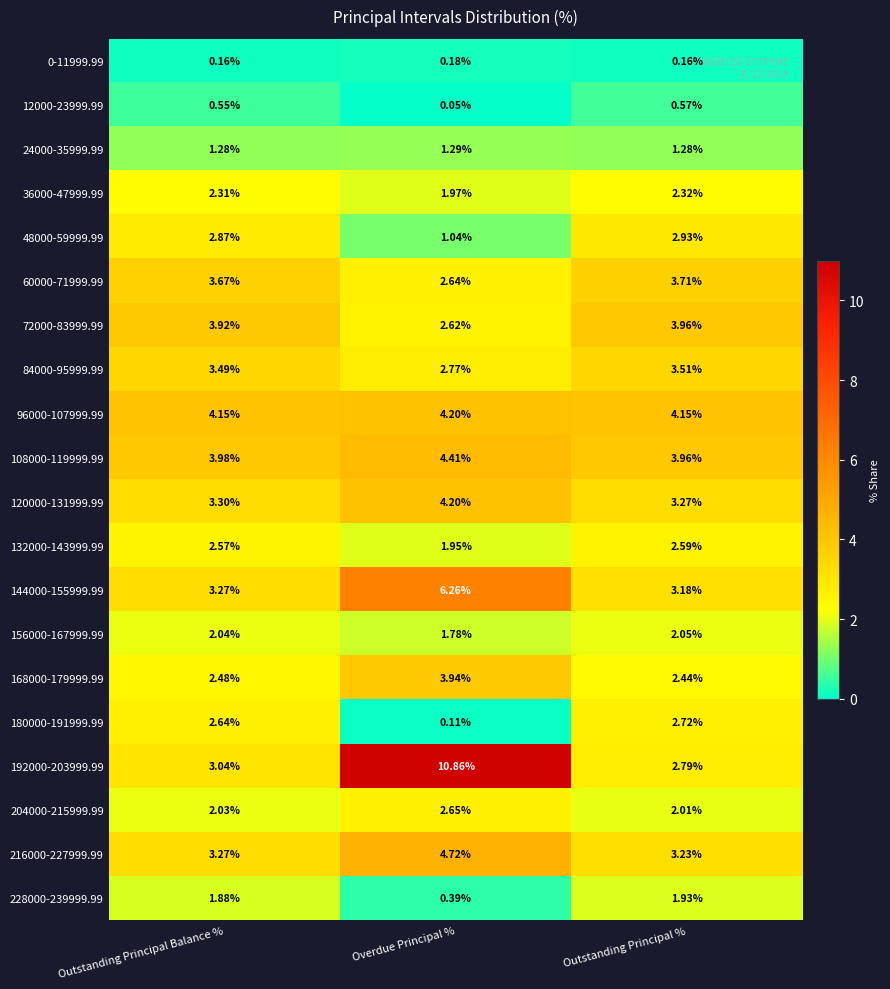

At which category is the sum across all series the highest?

Overdue Principal %